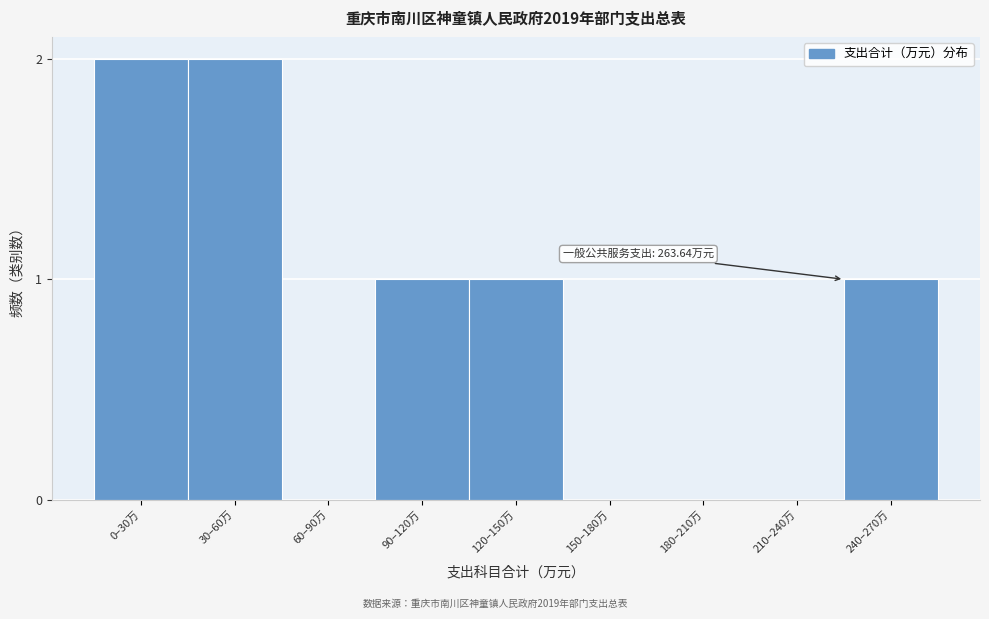

Reading left to right, transcribe all the data shown in this chart.

0–30万=2	30–60万=2	60–90万=0	90–120万=1	120–150万=1	150–180万=0	180–210万=0	210–240万=0	240–270万=1